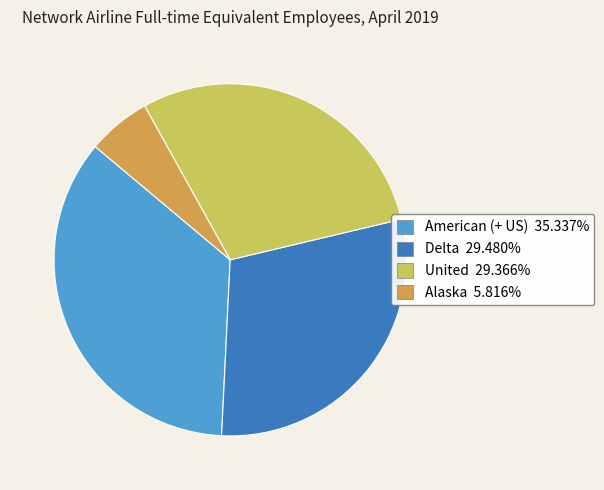

Approximately how many times larger is the value at American (+ US) 35.337% compared to Alaska 5.816%?

6.1